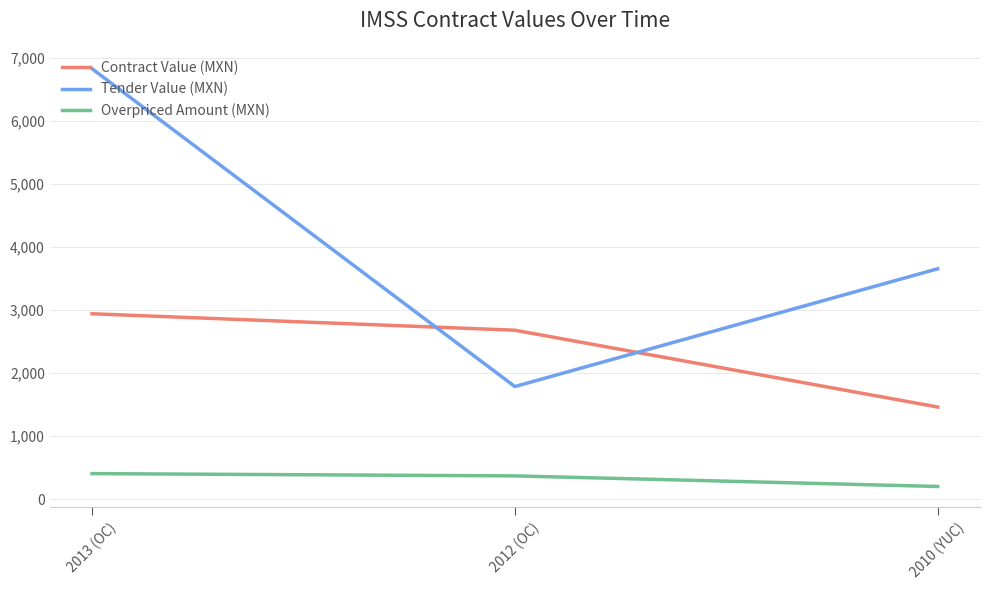

Is it true that Contract Value (MXN) equals 2940.6 at 2013 (OC)?

True